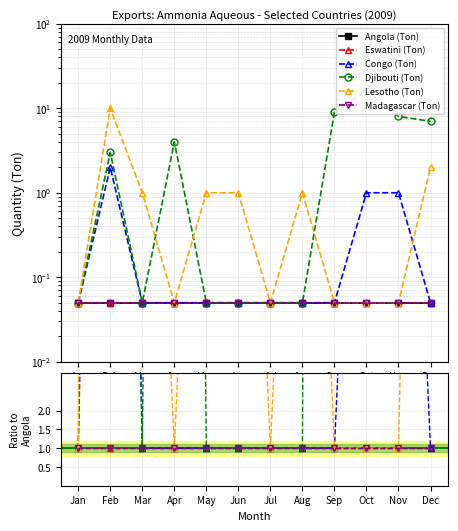

Does the chart display data point markers on the line(s)?

Yes